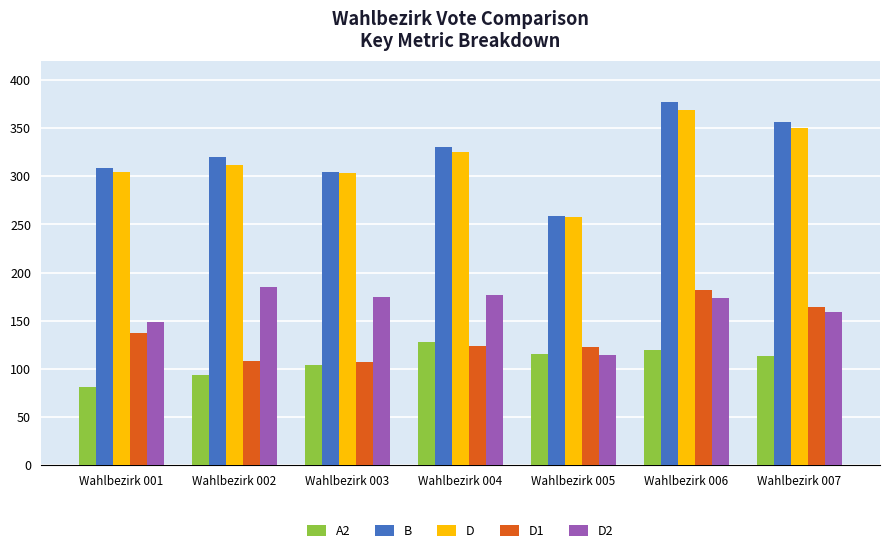

True or false: A2 has a value of 104 at Wahlbezirk 003.

True